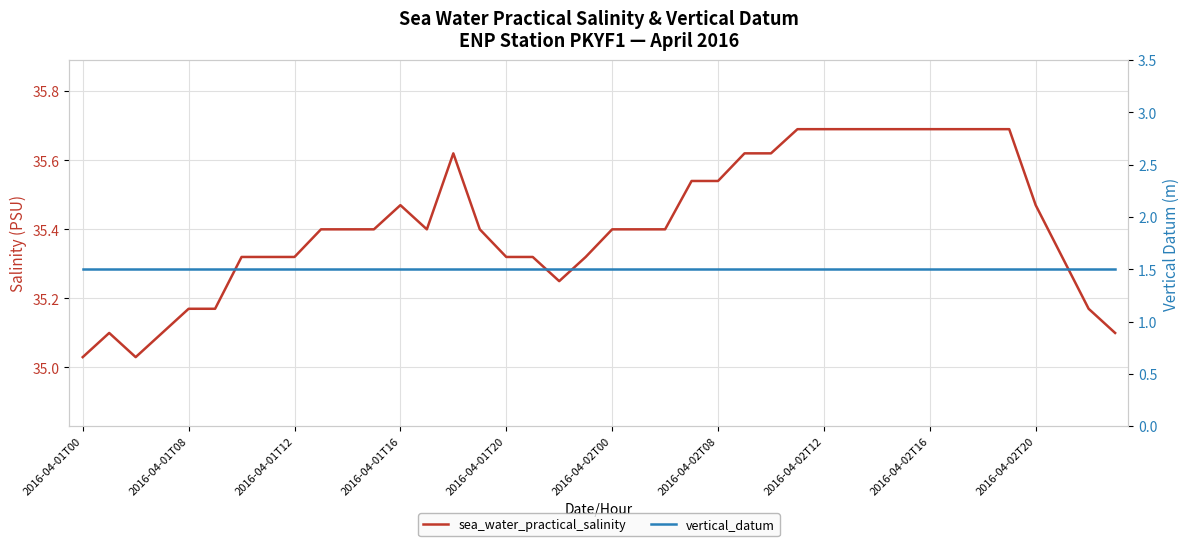

What is the maximum value for sea_water_practical_salinity?

35.7